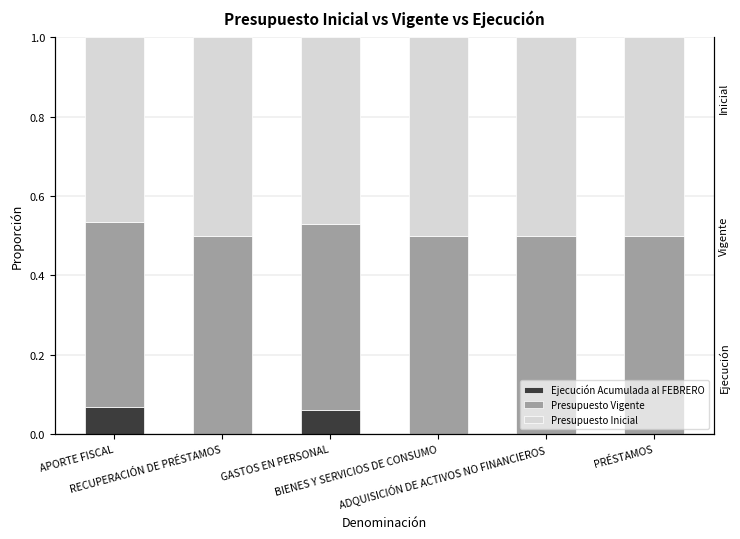

At which category does the chart reach its minimum across all series?

RECUPERACIÓN DE PRÉSTAMOS